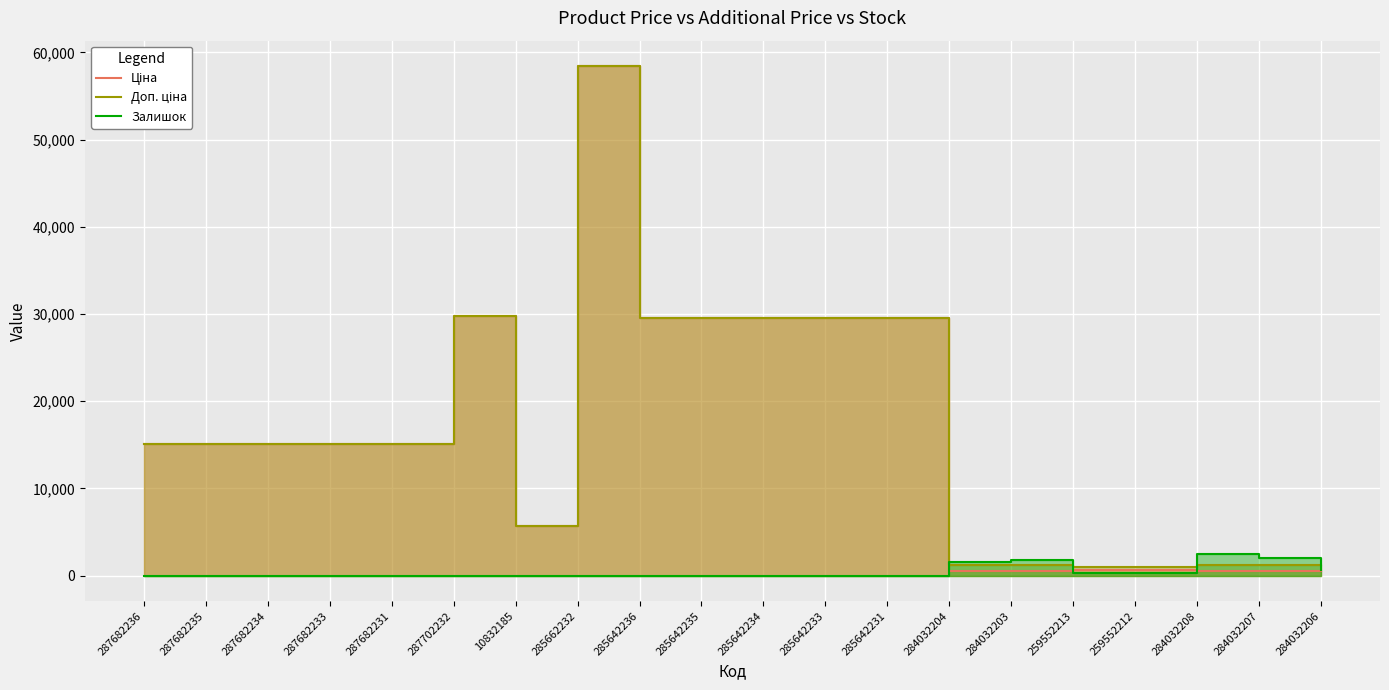

Where does the Залишок series first go above 11?

285662232